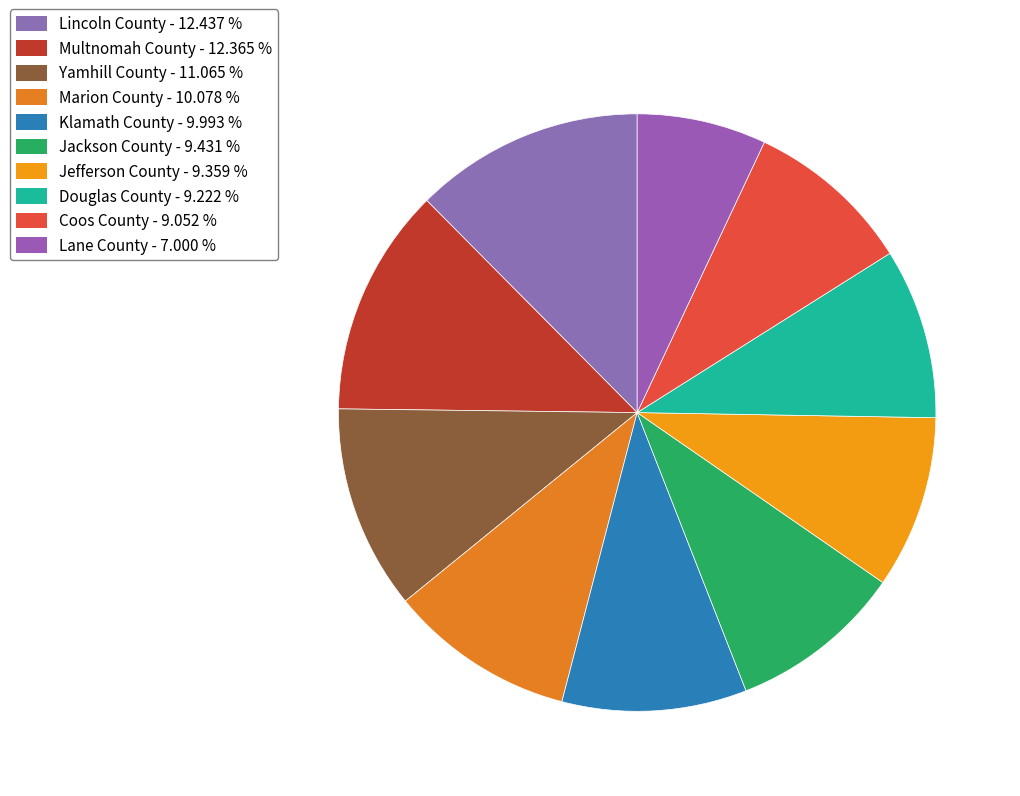

Approximately how many times larger is the value at Jackson County compared to Coos County?

1.0